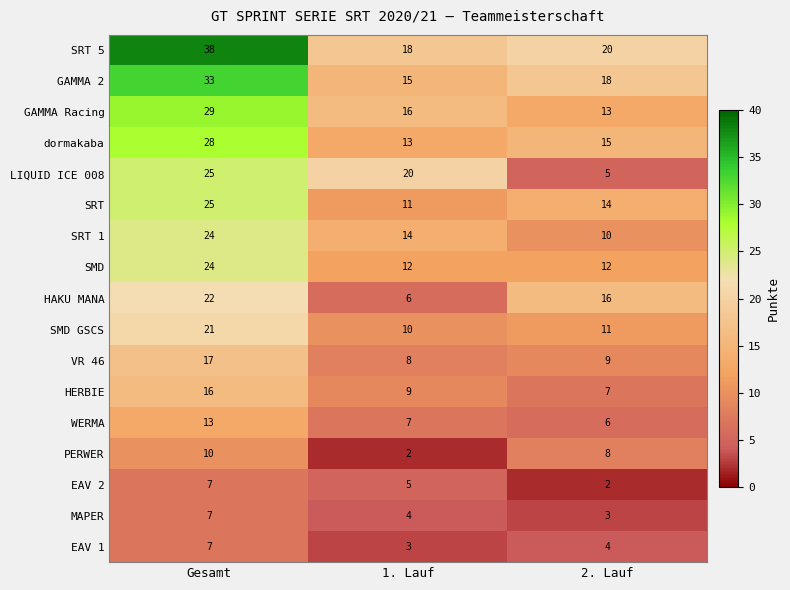

The value of SMD GSCS at 1. Lauf is 18. True or false?

False